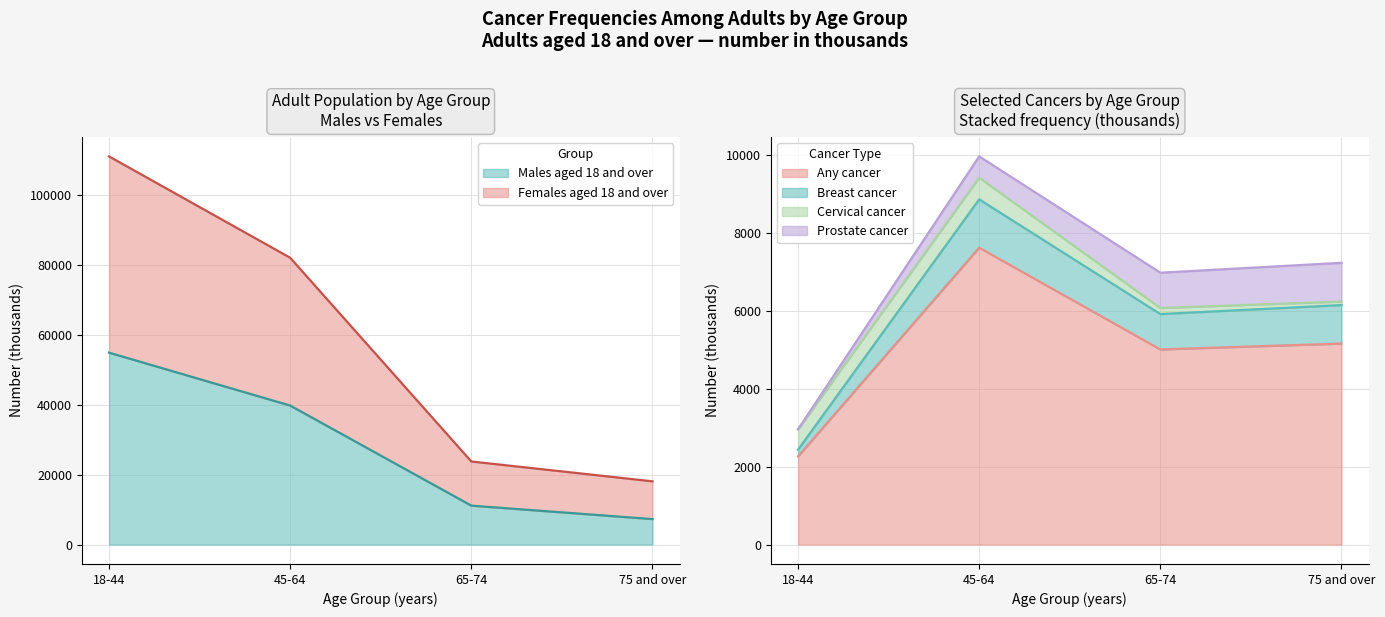

What is the difference between the maximum and minimum values in the Males (thousands) series?

47607